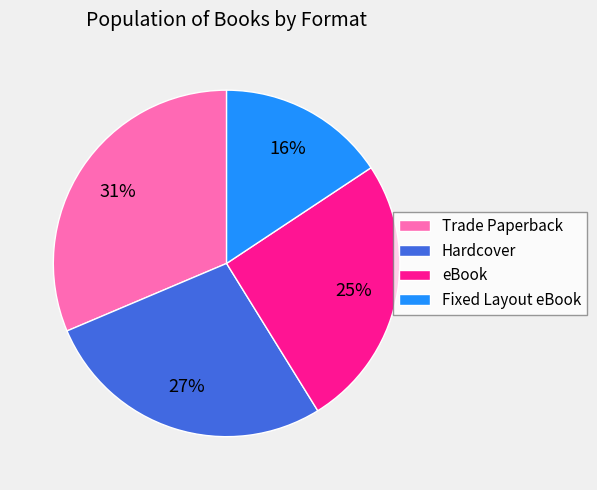

To the nearest percent, what percentage of the pie is Hardcover?

27%